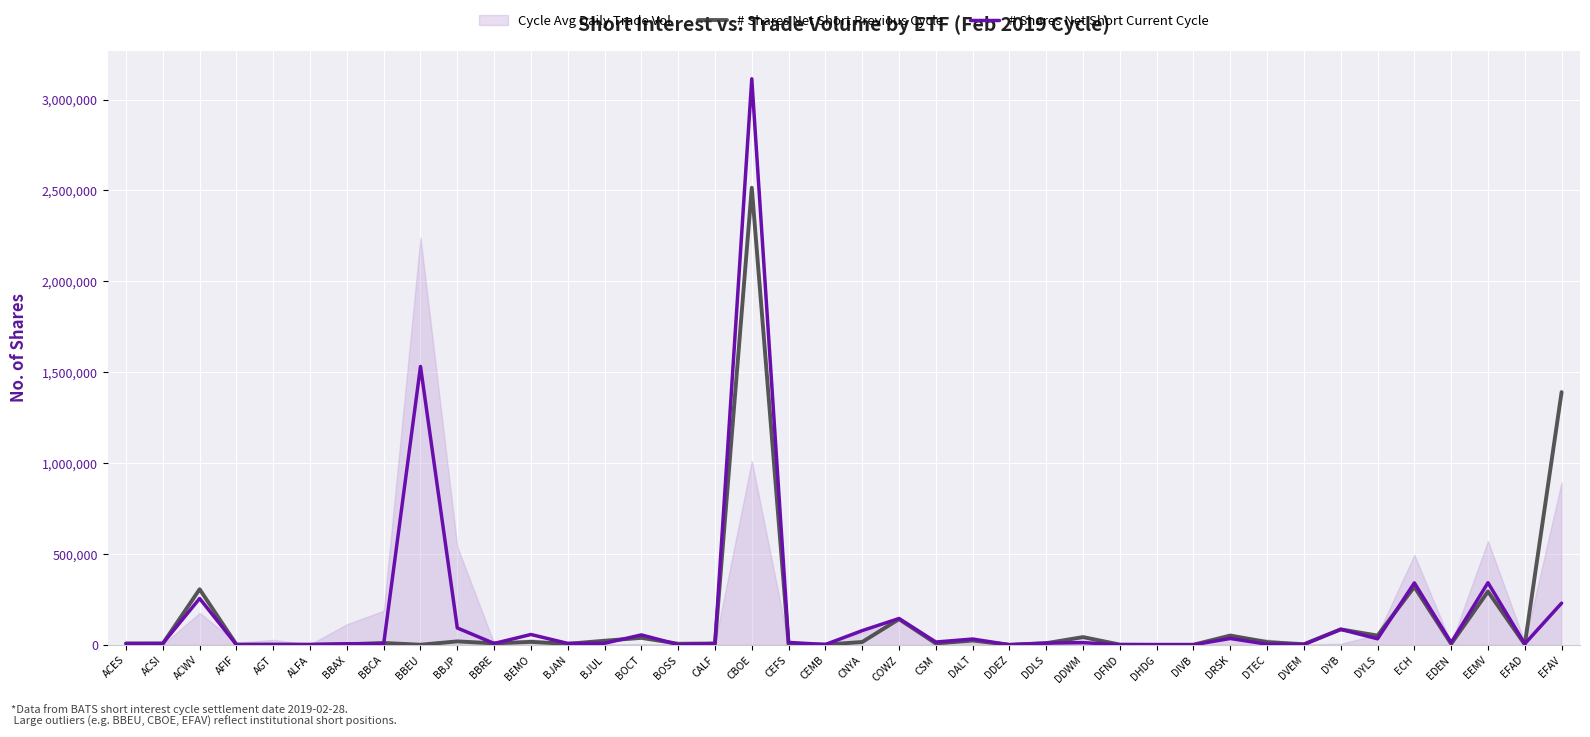

Which series has the largest range (max minus min)?

# Shares Net Short Current Cycle